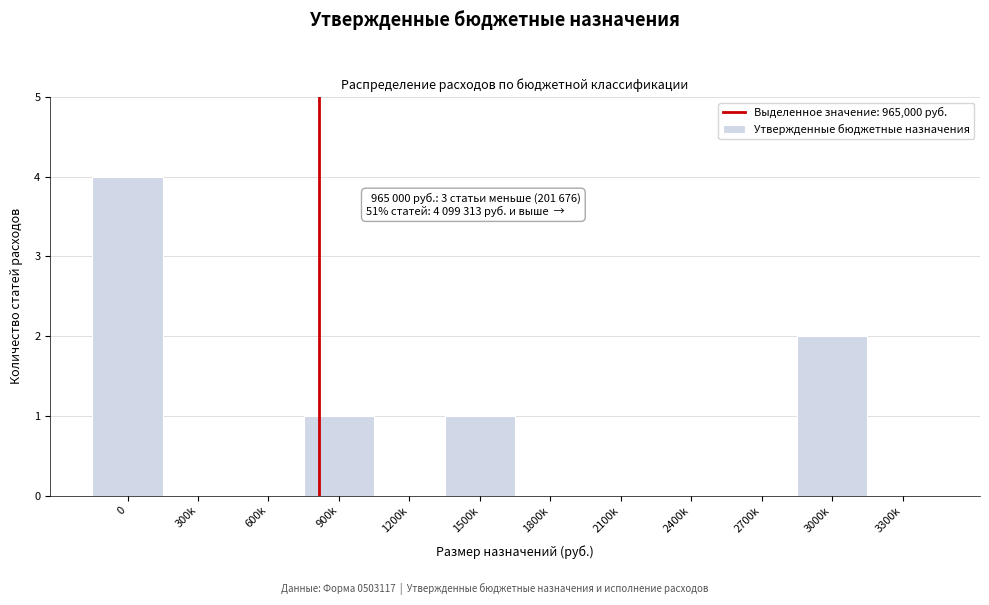

Reading left to right, extract all data points from this chart.

0=4	300k=0	600k=0	900k=1	1200k=0	1500k=1	1800k=0	2100k=0	2400k=0	2700k=0	3000k=2	3300k=0